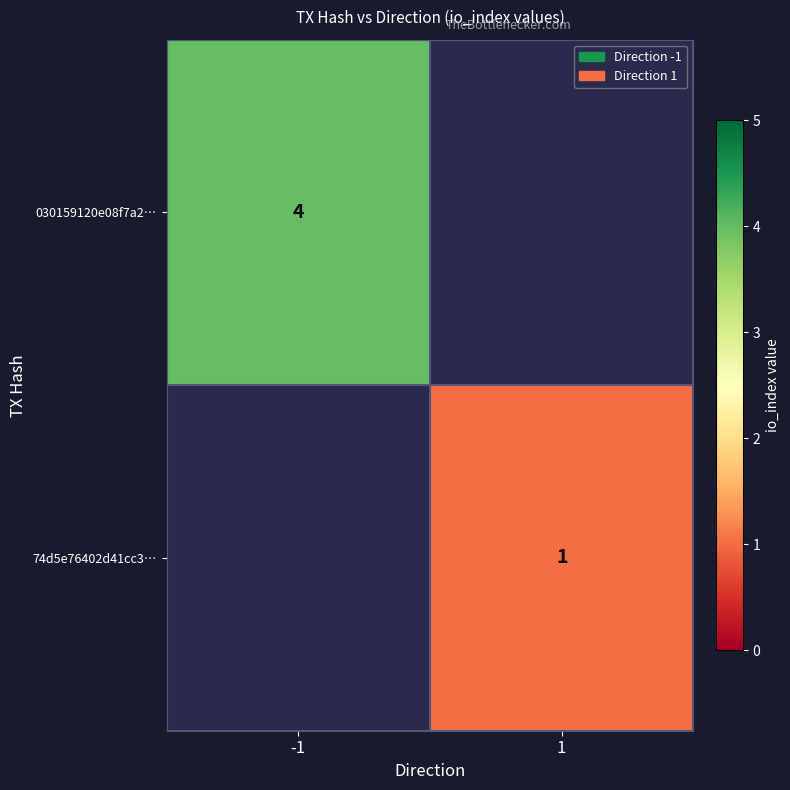

True or false: 030159120e08f7a2… has a value of 6.7 at -1.

False